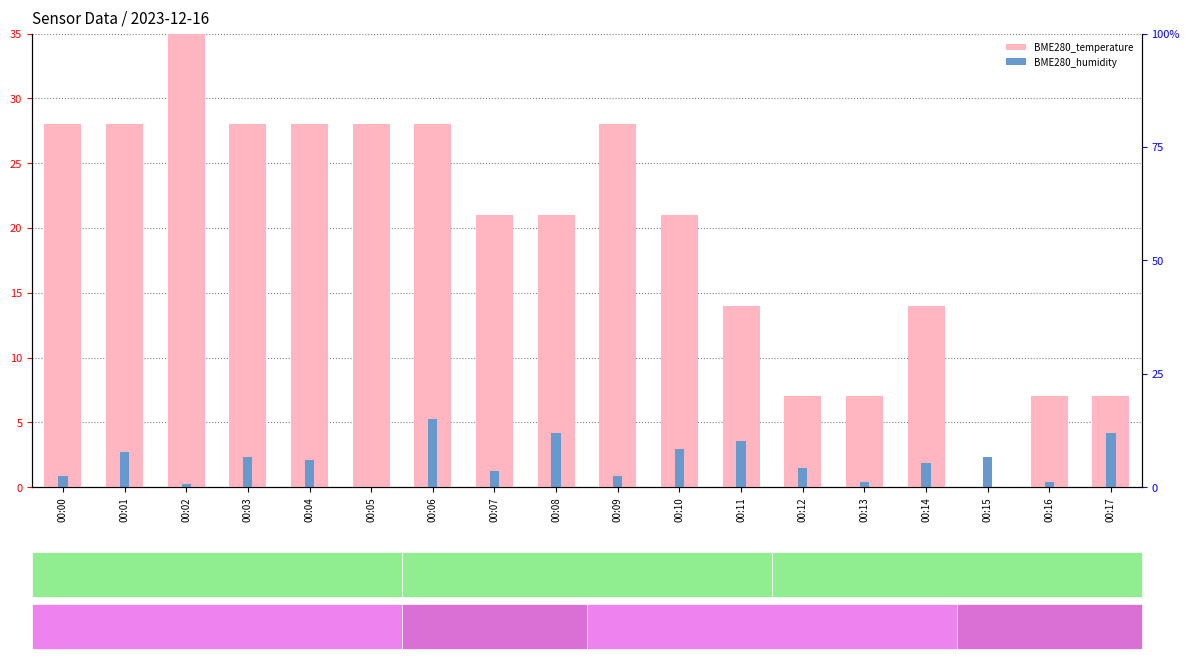

What is the maximum value for BME280_temperature?

35.0